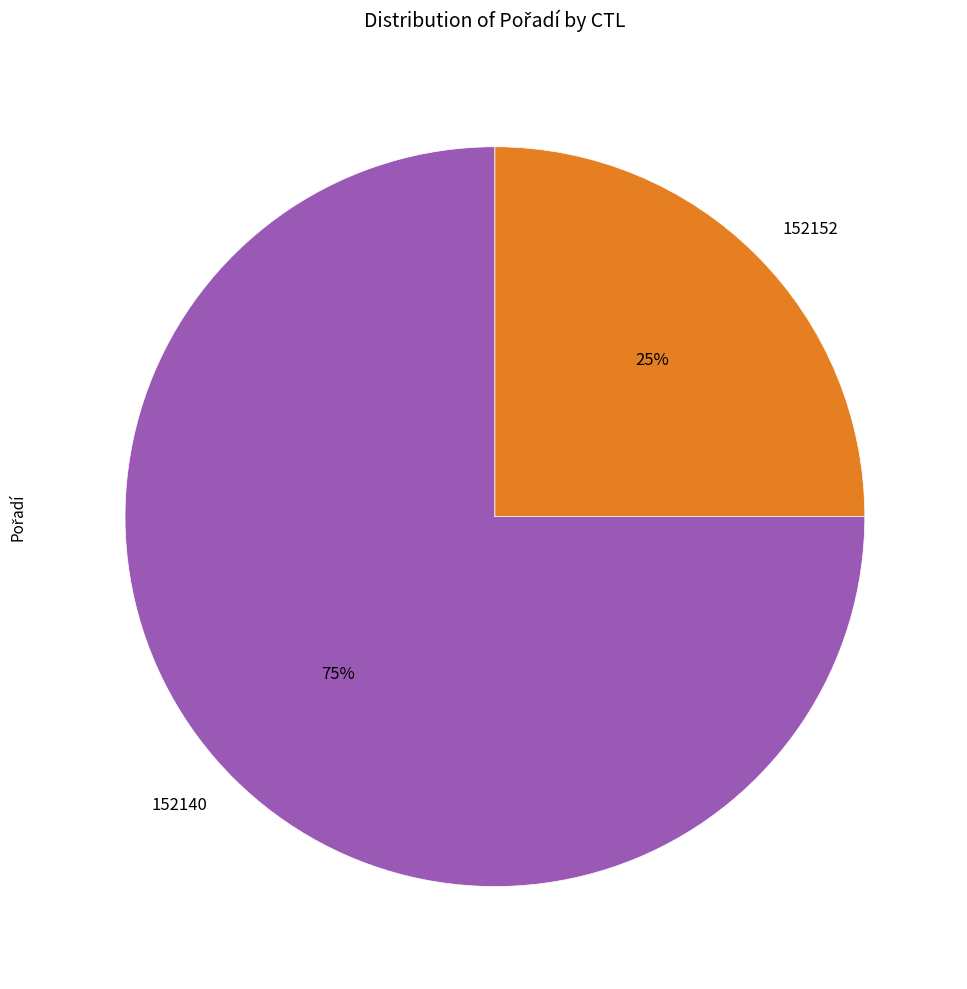

Rank the categories by value from lowest to highest.

152152, 152140